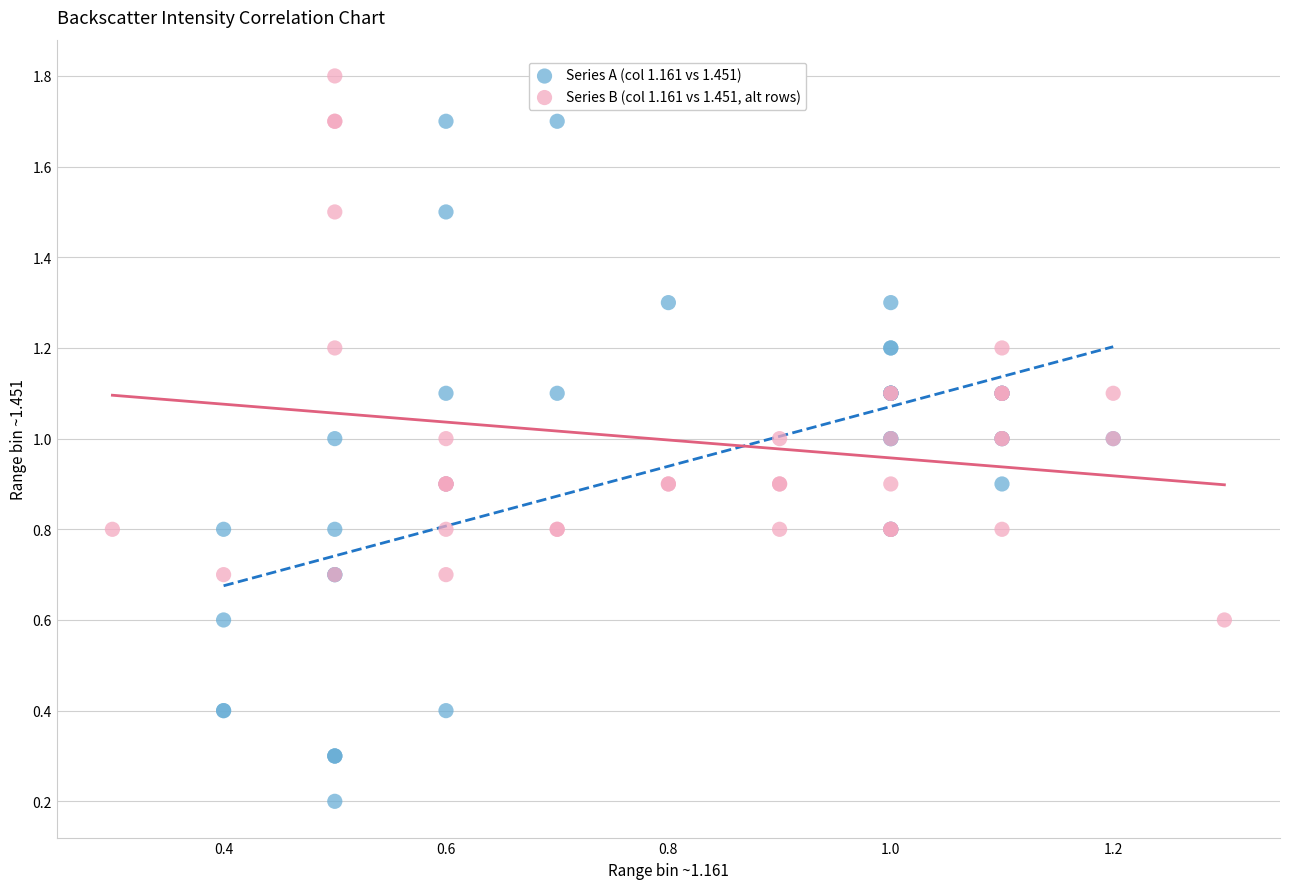

Which series contains the lowest Y value?

Series A (col 1.161 vs 1.451)